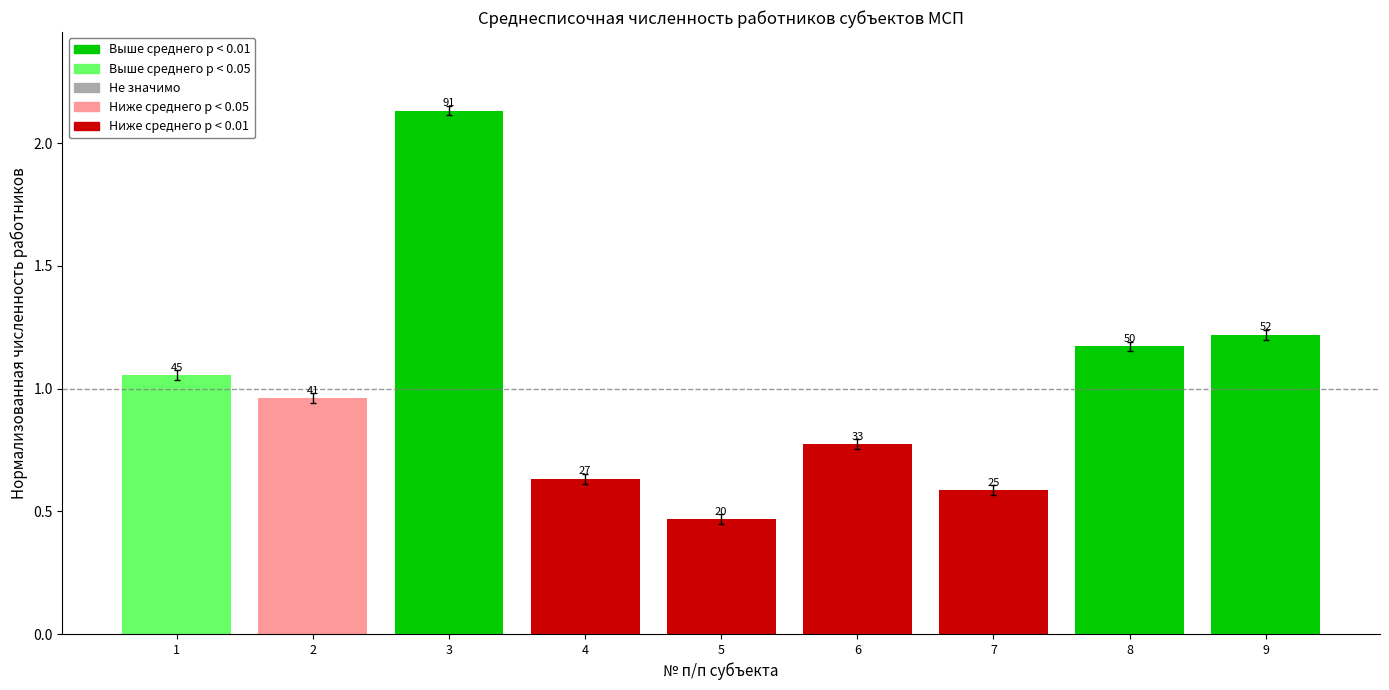

How many bars are there in total?

9